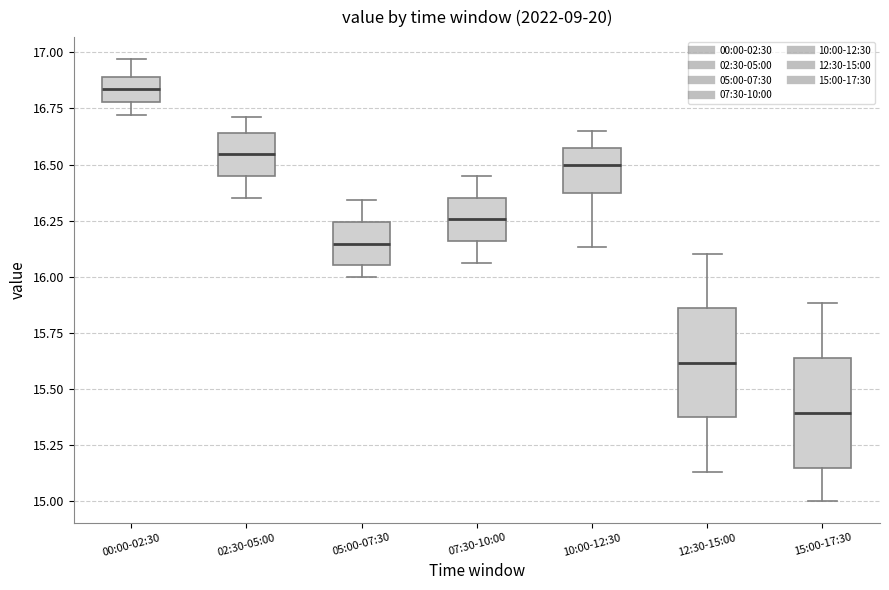

Reading left to right, read every box against the y-axis: the position of its median line, the range the box covers, and the ends of its whiskers. The values are not printed on the chart, so give them approximately, as read against the axis.

00:00-02:30: median 16.85, box 16.80 to 16.90, whiskers 16.70 to 16.95
02:30-05:00: median 16.55, box 16.45 to 16.65, whiskers 16.35 to 16.70
05:00-07:30: median 16.15, box 16.05 to 16.25, whiskers 16.00 to 16.35
07:30-10:00: median 16.25, box 16.15 to 16.35, whiskers 16.05 to 16.45
10:00-12:30: median 16.50, box 16.35 to 16.55, whiskers 16.15 to 16.65
12:30-15:00: median 15.60, box 15.35 to 15.85, whiskers 15.15 to 16.10
15:00-17:30: median 15.40, box 15.15 to 15.65, whiskers 15.00 to 15.90